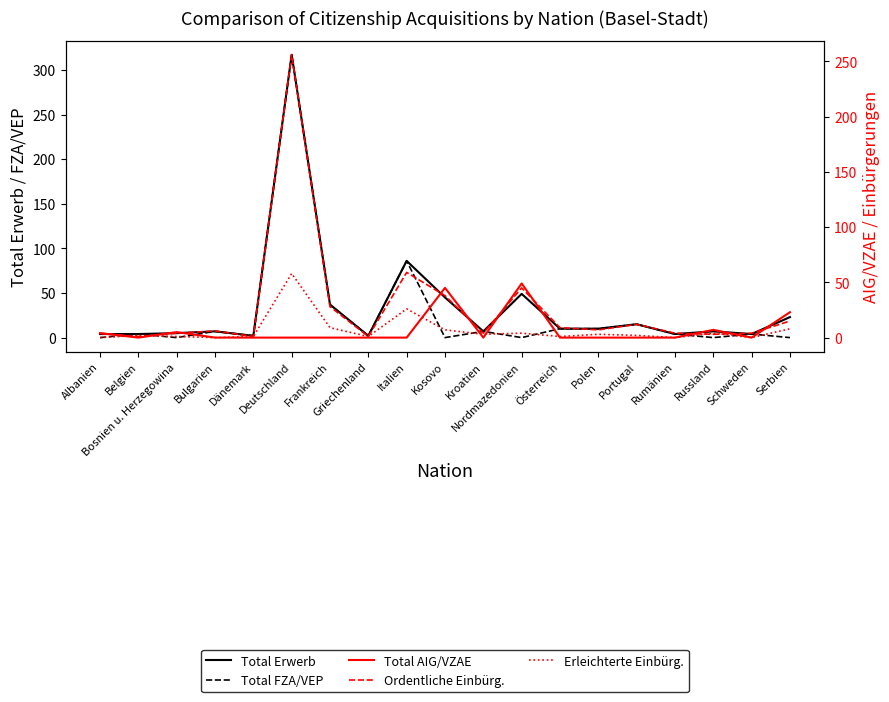

Between which two adjacent categories do Ordentliche Einbürg. and Total FZA/VEP first intersect?

Albanien and Belgien